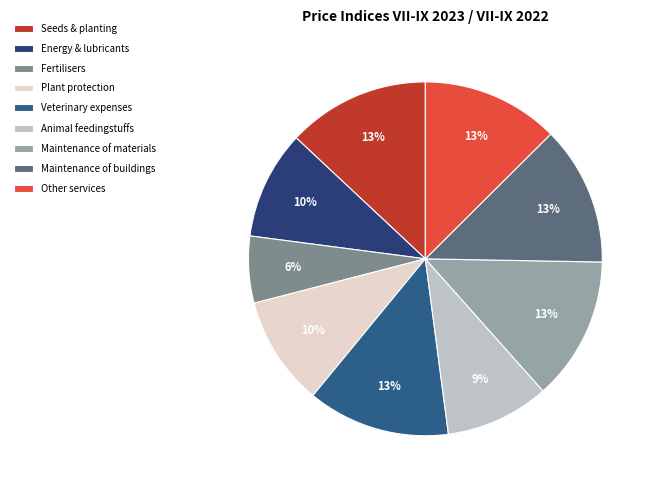

What portion of the pie excludes Fertilisers?

93.9%